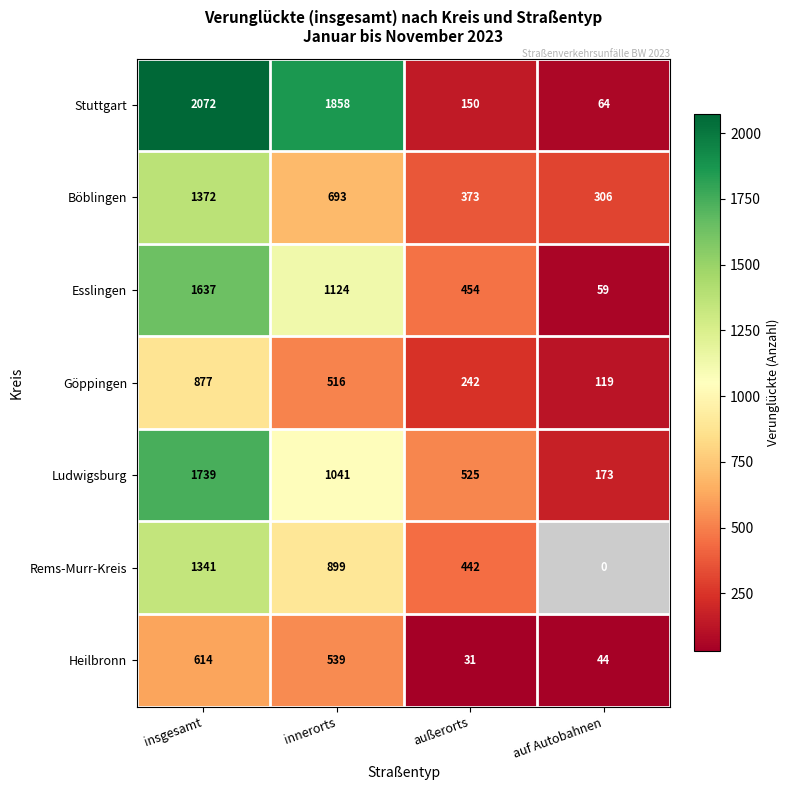

At how many categories does at least one series exceed 1525?

2